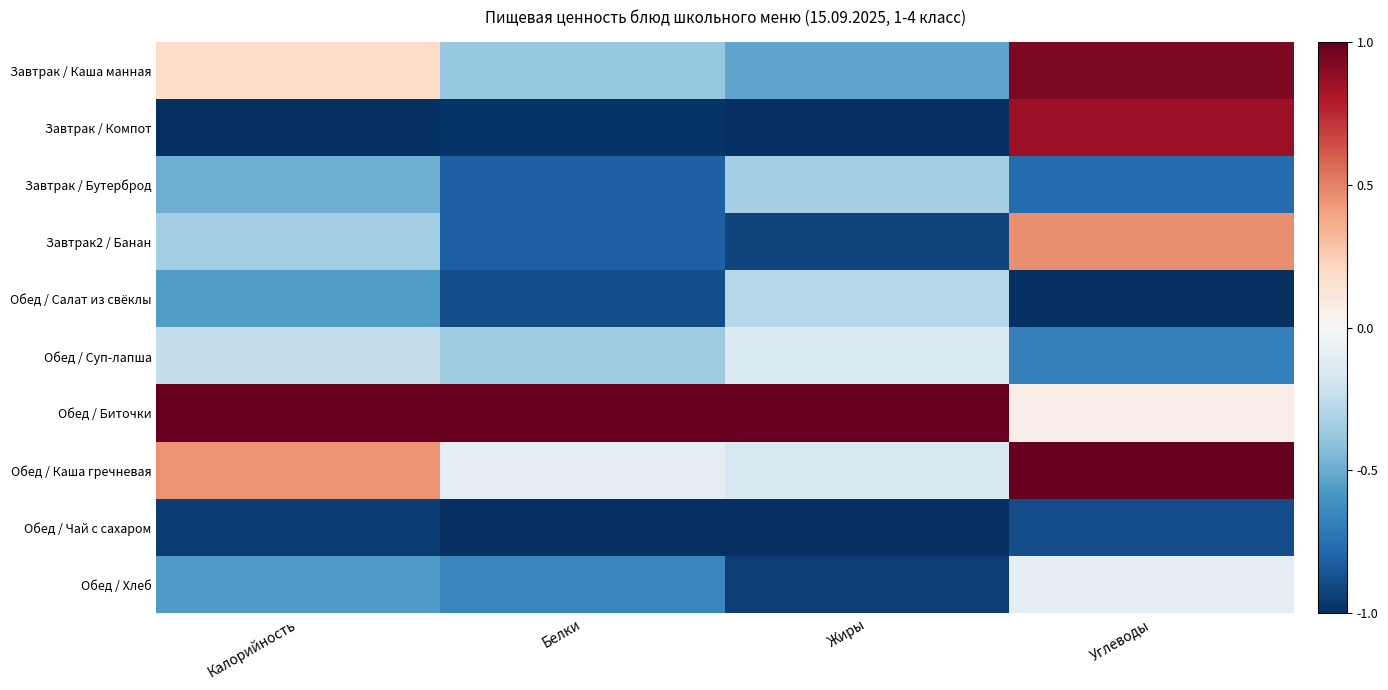

Reading left to right, transcribe all the data shown in this chart.

Завтрак / Каша манная: Калорийность=0.2	Белки=-0.4	Жиры=-0.5	Углеводы=0.9
Завтрак / Компот: Калорийность=-1.0	Белки=-1.0	Жиры=-1.0	Углеводы=0.9
Завтрак / Бутерброд: Калорийность=-0.5	Белки=-0.8	Жиры=-0.3	Углеводы=-0.8
Завтрак2 / Банан: Калорийность=-0.3	Белки=-0.8	Жиры=-0.9	Углеводы=0.5
Обед / Салат из свёклы: Калорийность=-0.6	Белки=-0.9	Жиры=-0.3	Углеводы=-1.0
Обед / Суп-лапша: Калорийность=-0.2	Белки=-0.4	Жиры=-0.1	Углеводы=-0.7
Обед / Биточки: Калорийность=1.0	Белки=1.0	Жиры=1.0	Углеводы=0.1
Обед / Каша гречневая: Калорийность=0.5	Белки=-0.1	Жиры=-0.2	Углеводы=1.0
Обед / Чай с сахаром: Калорийность=-0.9	Белки=-1.0	Жиры=-1.0	Углеводы=-0.9
Обед / Хлеб: Калорийность=-0.6	Белки=-0.7	Жиры=-0.9	Углеводы=-0.1